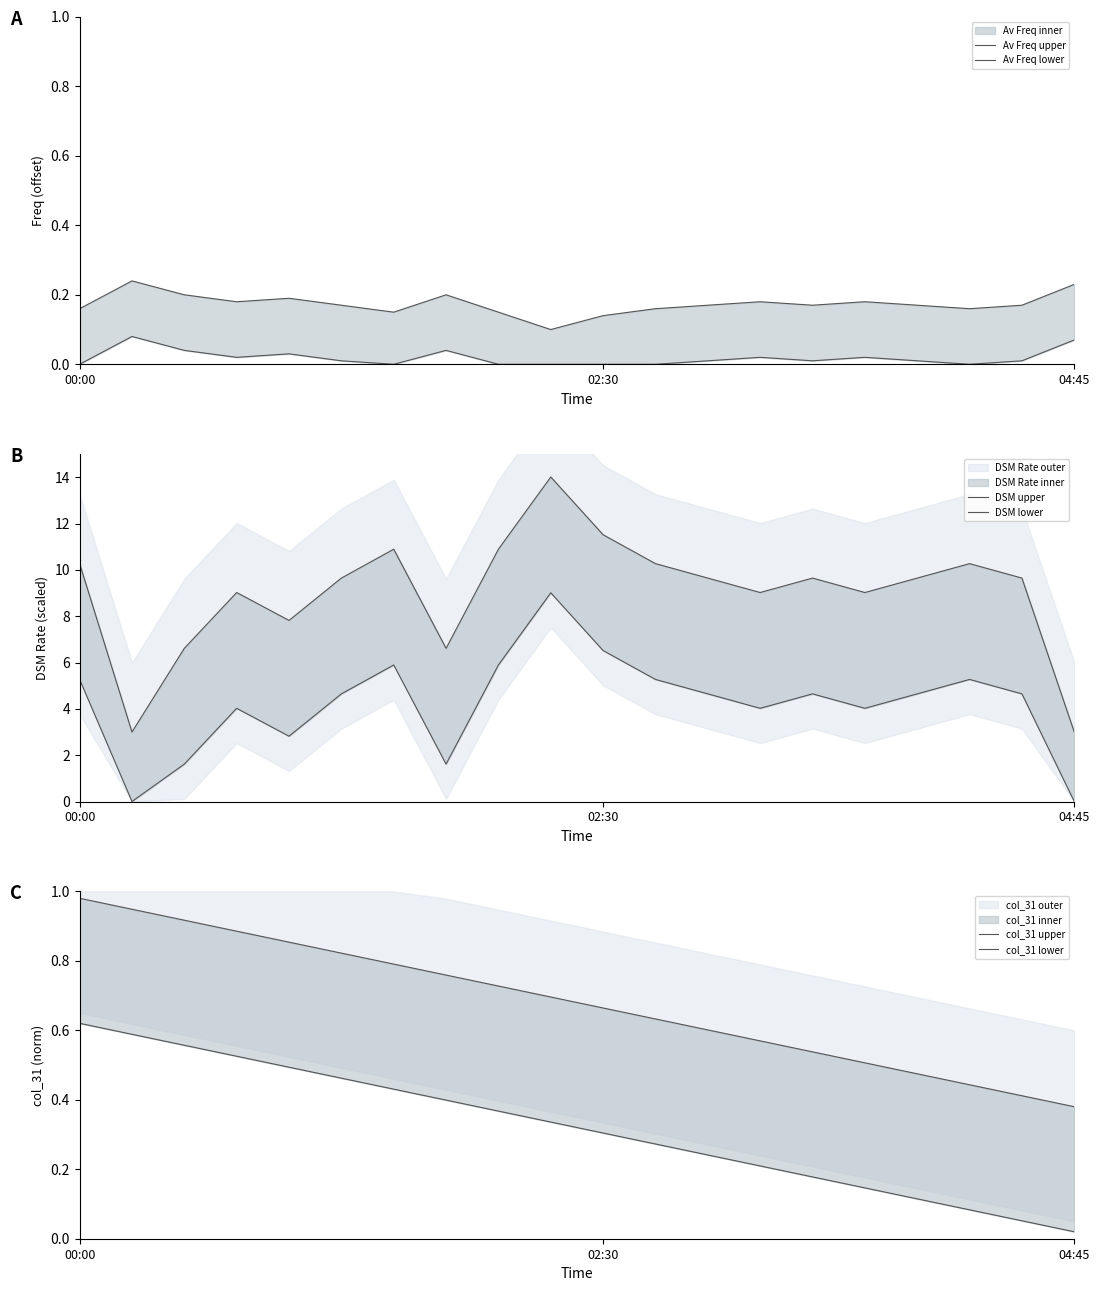

Which label corresponds to the smallest value in the chart?

00:00